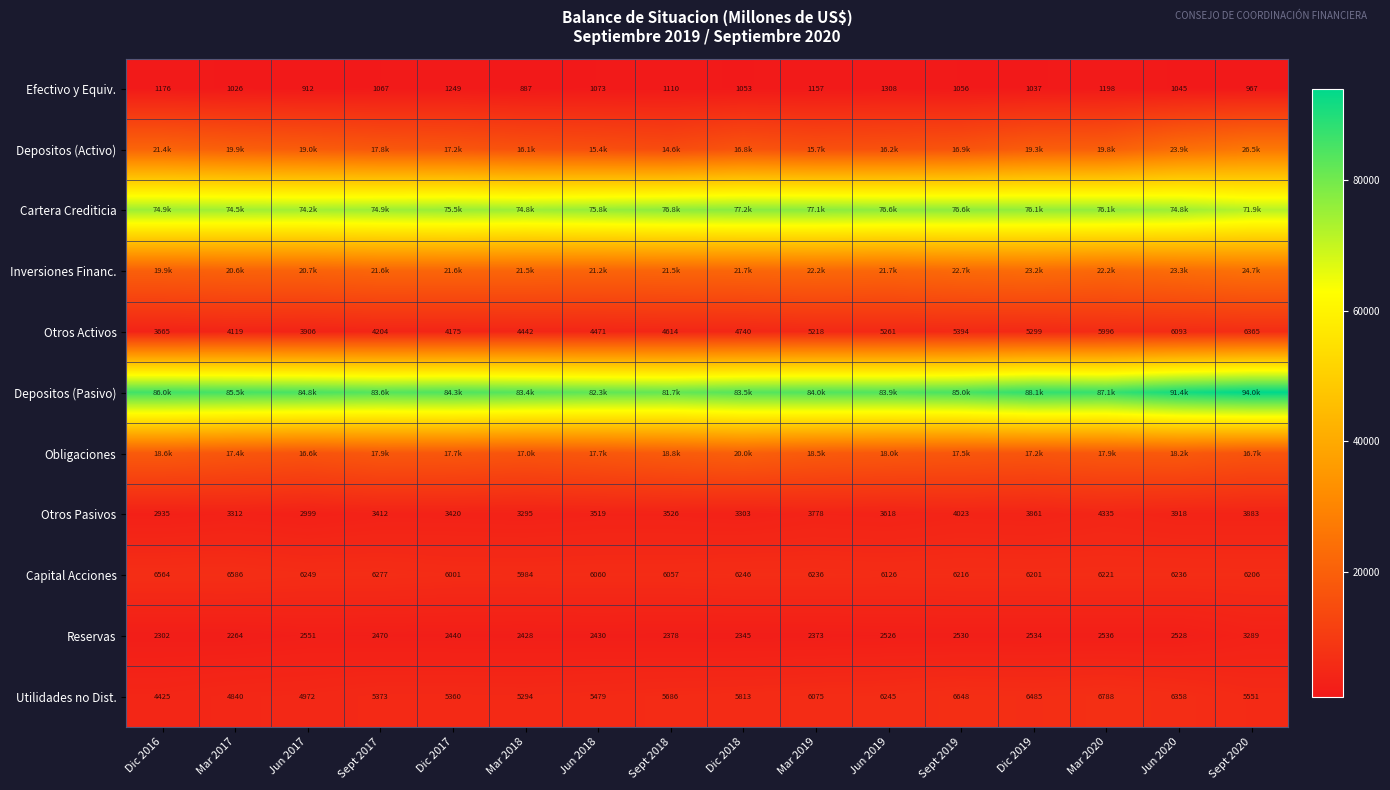

How many data points in Utilidades no Dist. are less than 5686?

8